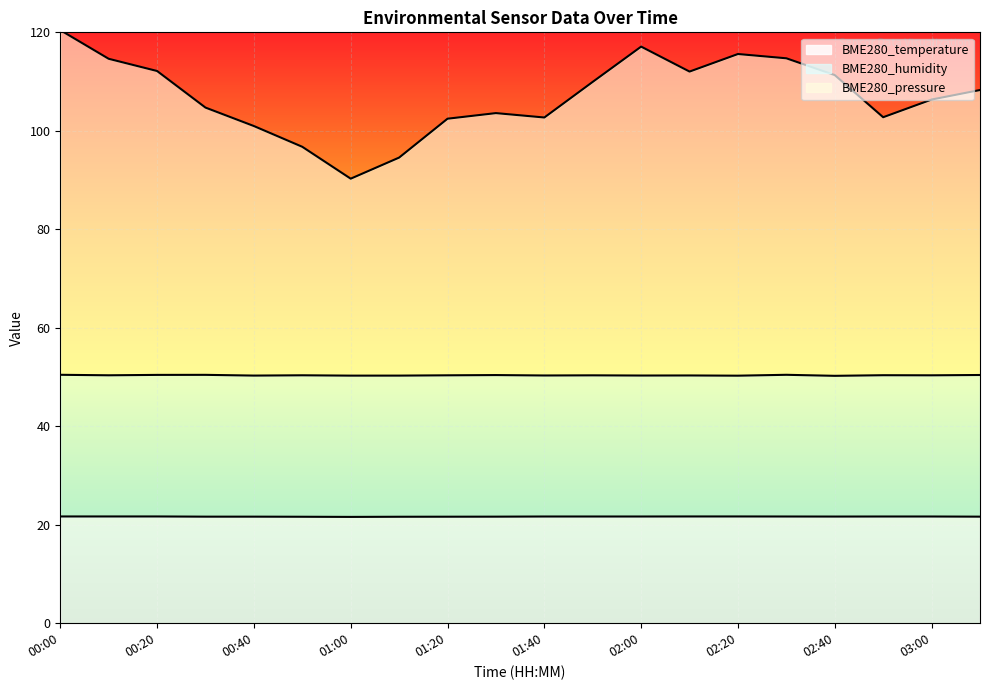

What is the minimum value for BME280_temperature?

21.6